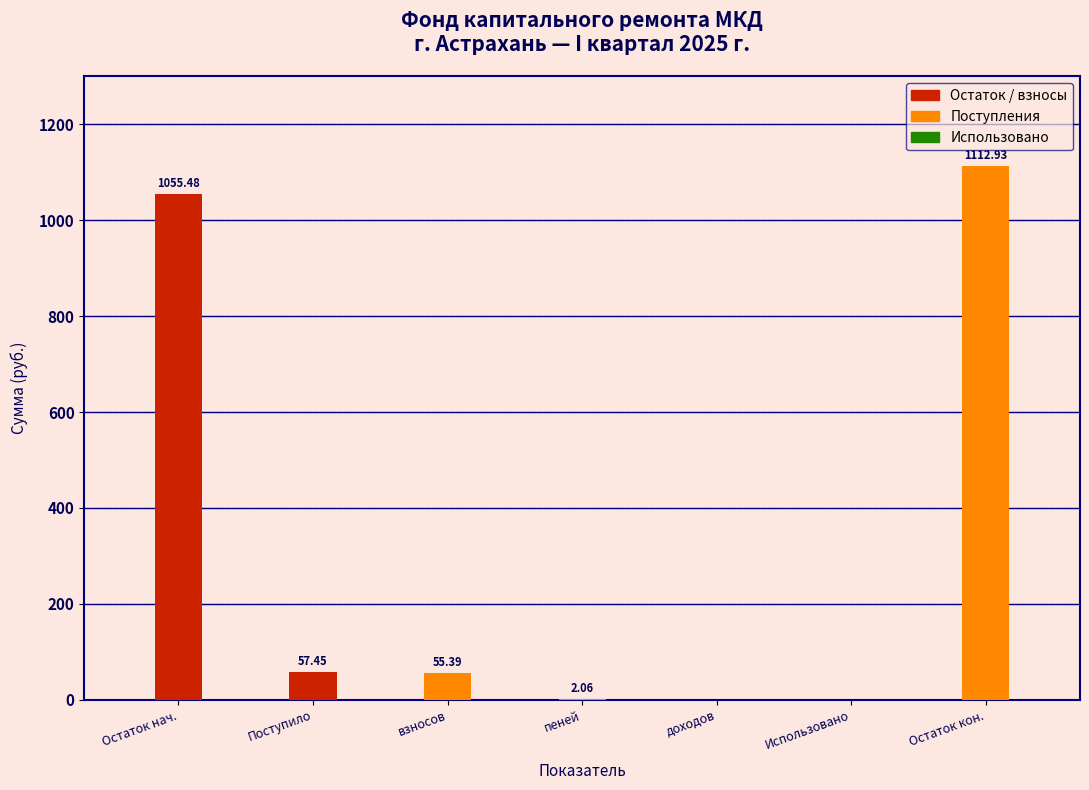

What is the ratio of the value at Остаток кон. to the value at Поступило?

19.4